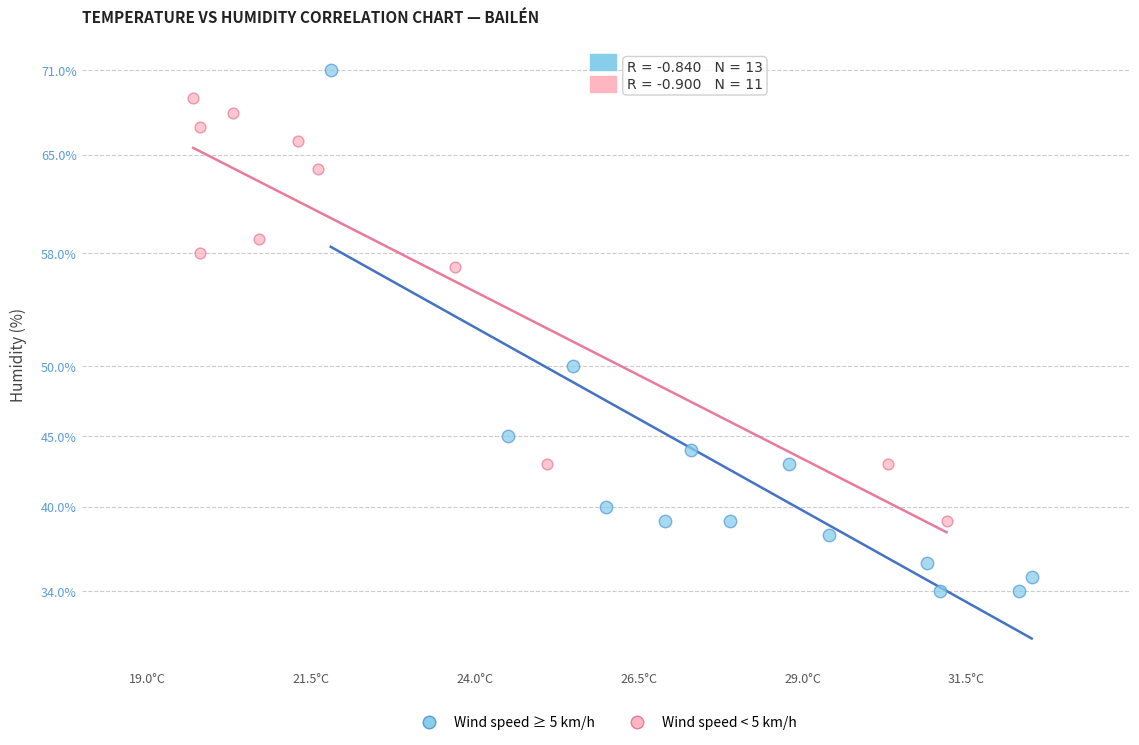

Which series reaches the minimum Y coordinate?

Wind speed ≥ 5 km/h